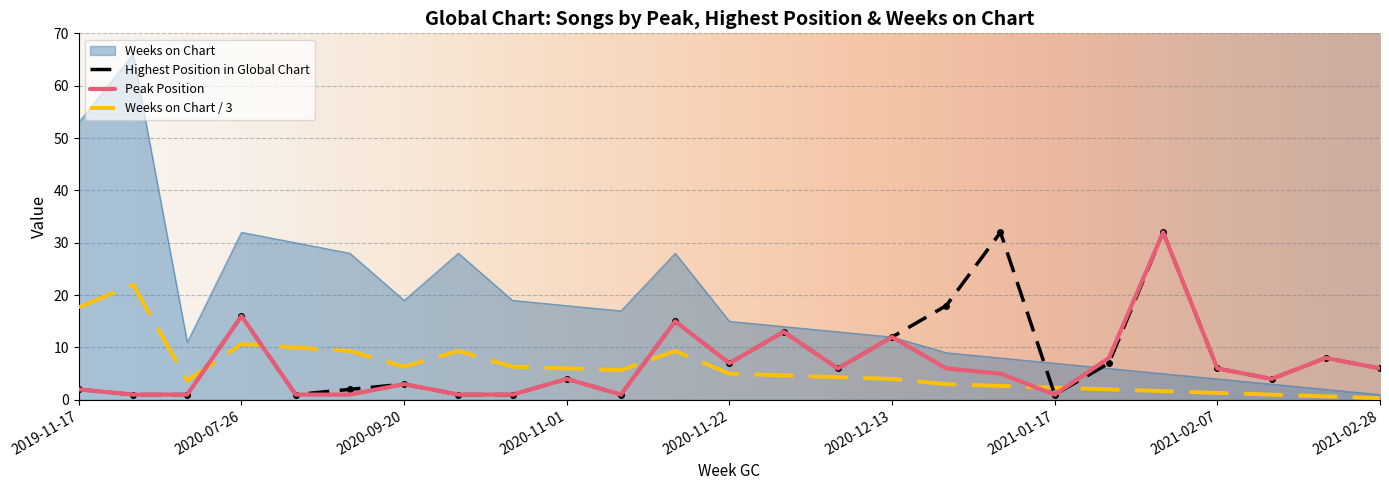

What is the maximum value for Weeks on Chart?

66.0